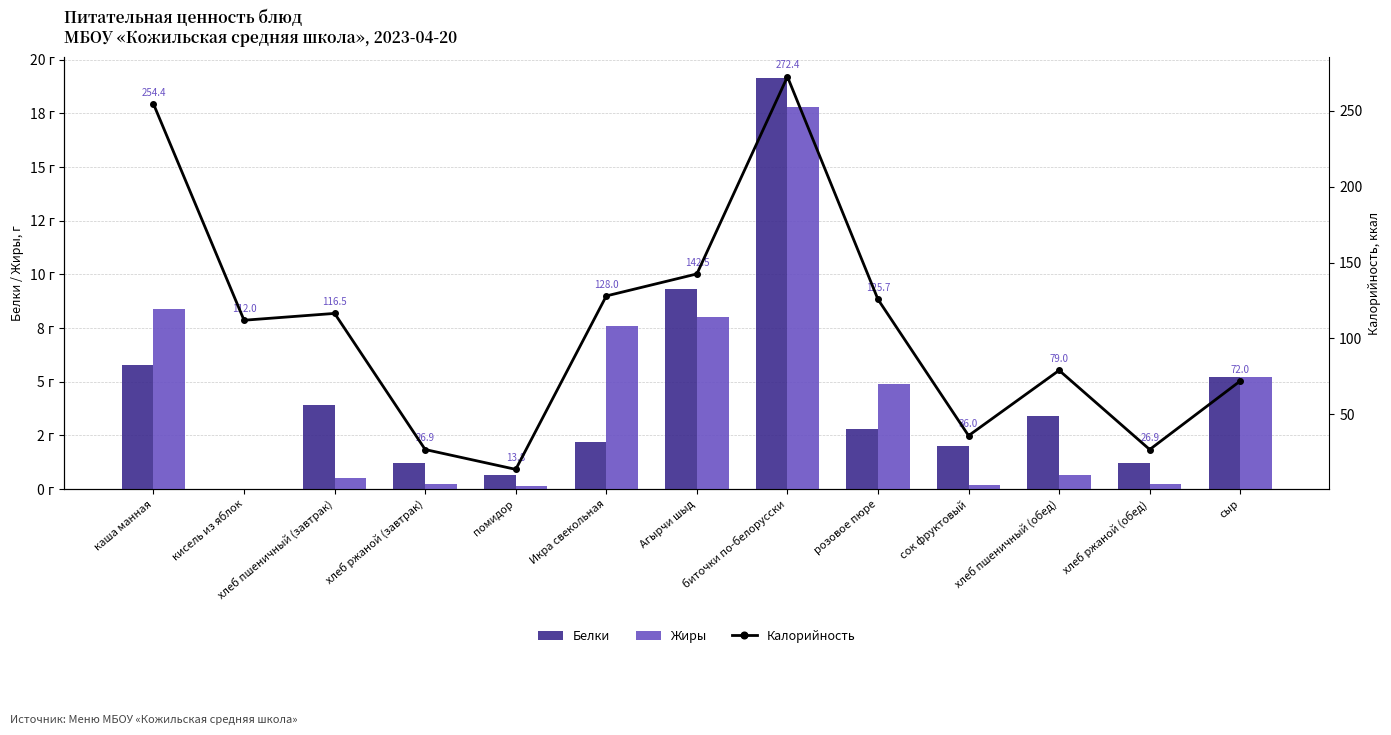

How many positive values does the Белки series have?

12